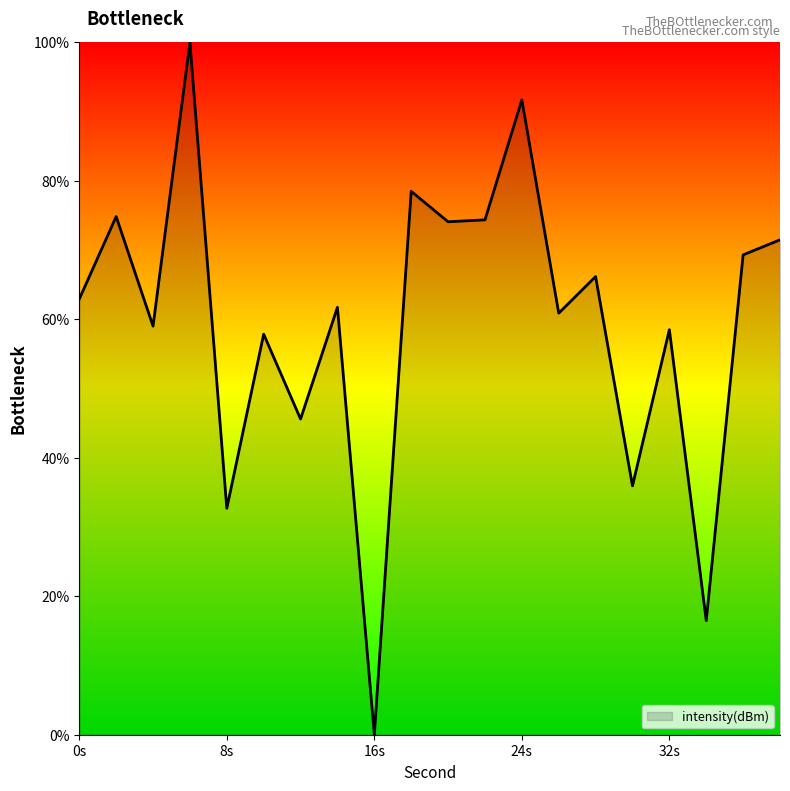

What is the difference between the maximum and minimum values?

100.0